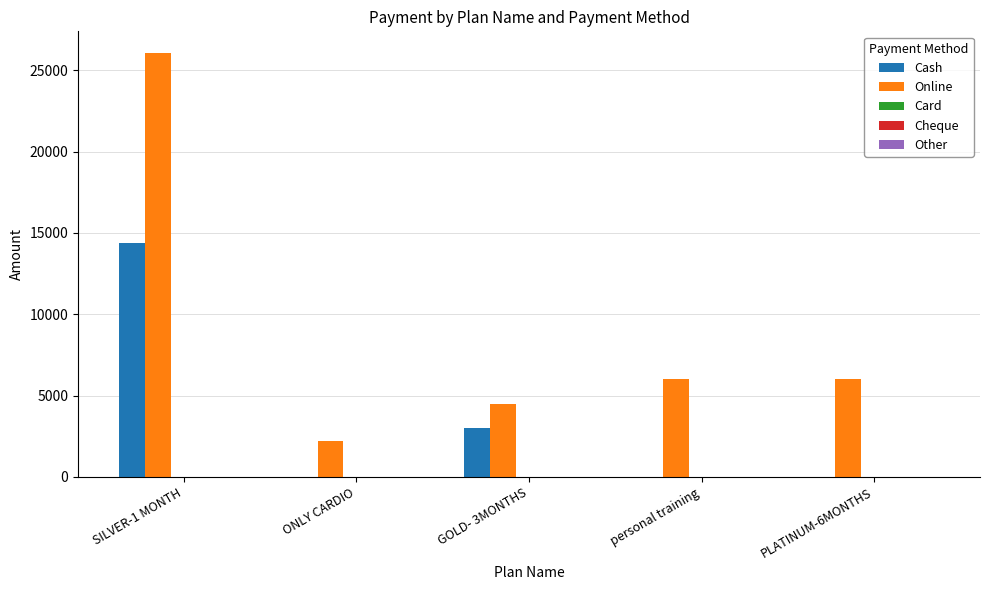

The value of Online at ONLY CARDIO is 3794. True or false?

False